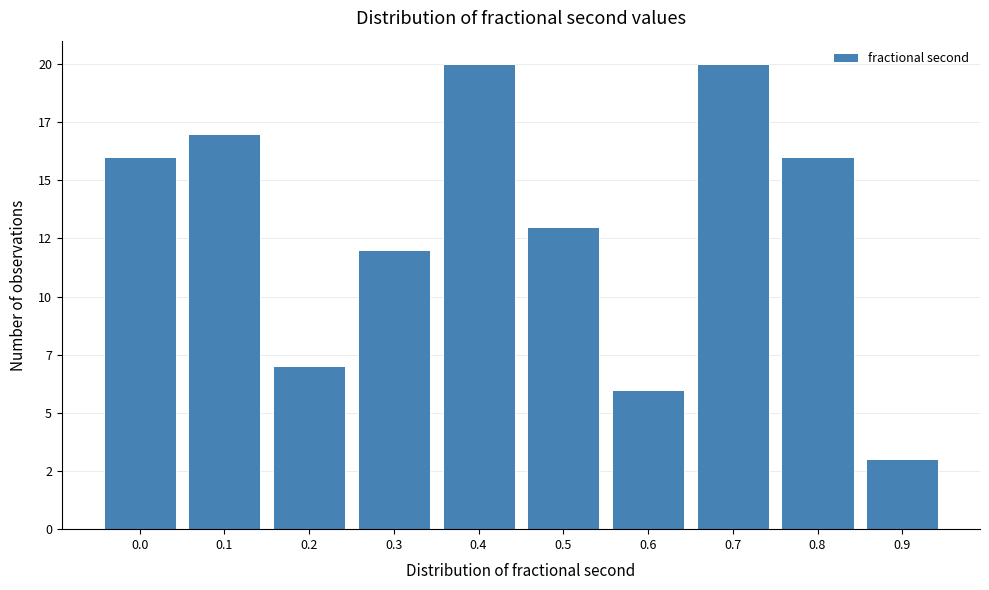

Are the bars horizontal?

No